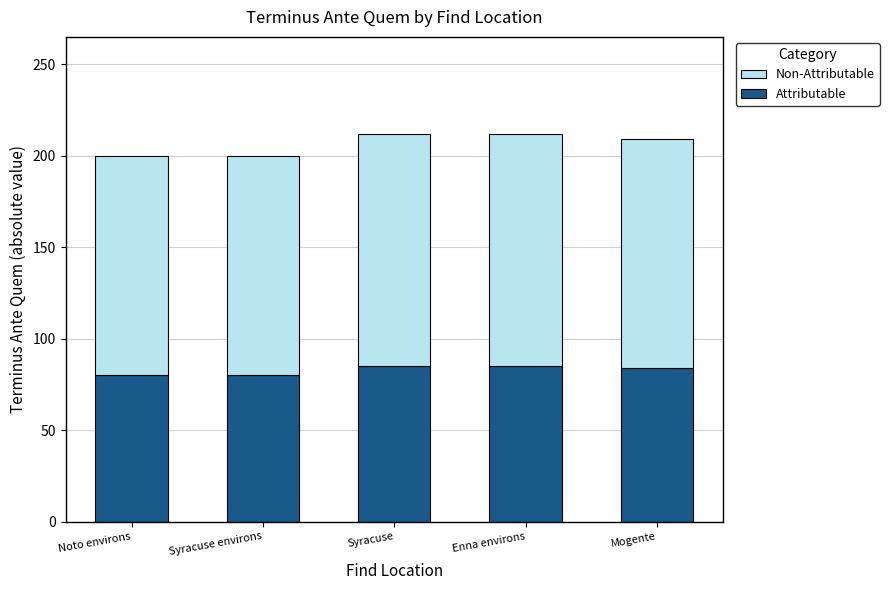

True or false: Attributable has a value of 124 at Mogente.

False